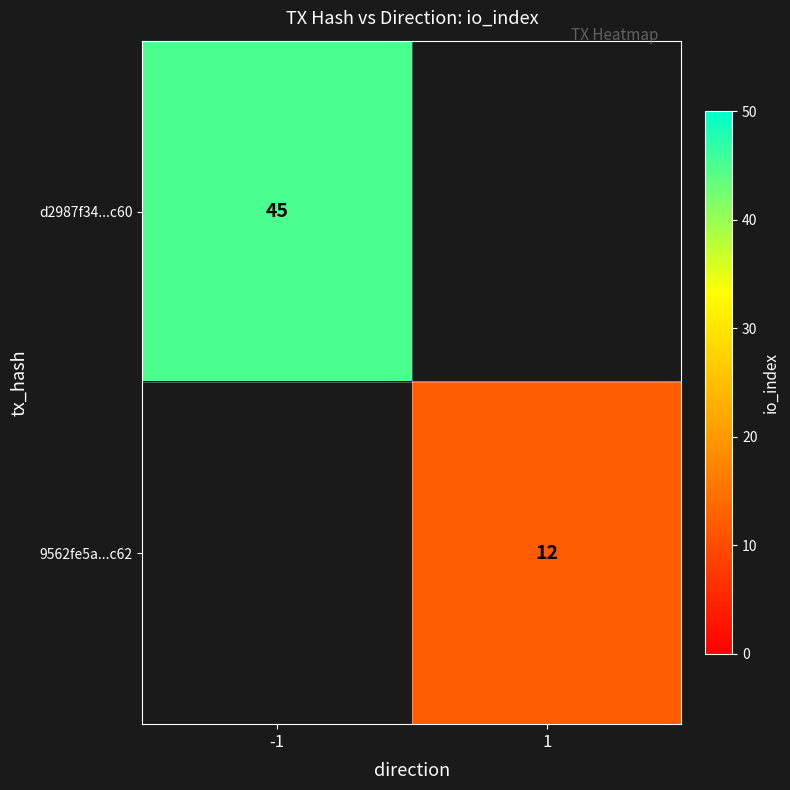

Is it true that 9562fe5a...c62 equals 12 at 1?

True